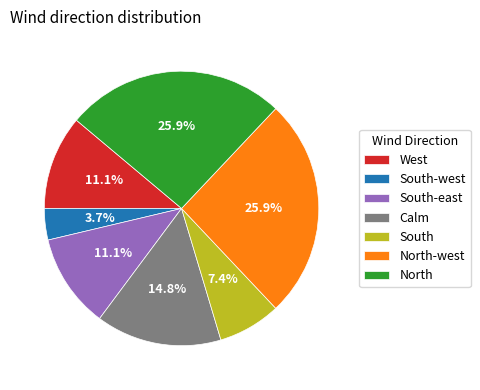

What is the ratio of the value at West to the value at North?

0.4